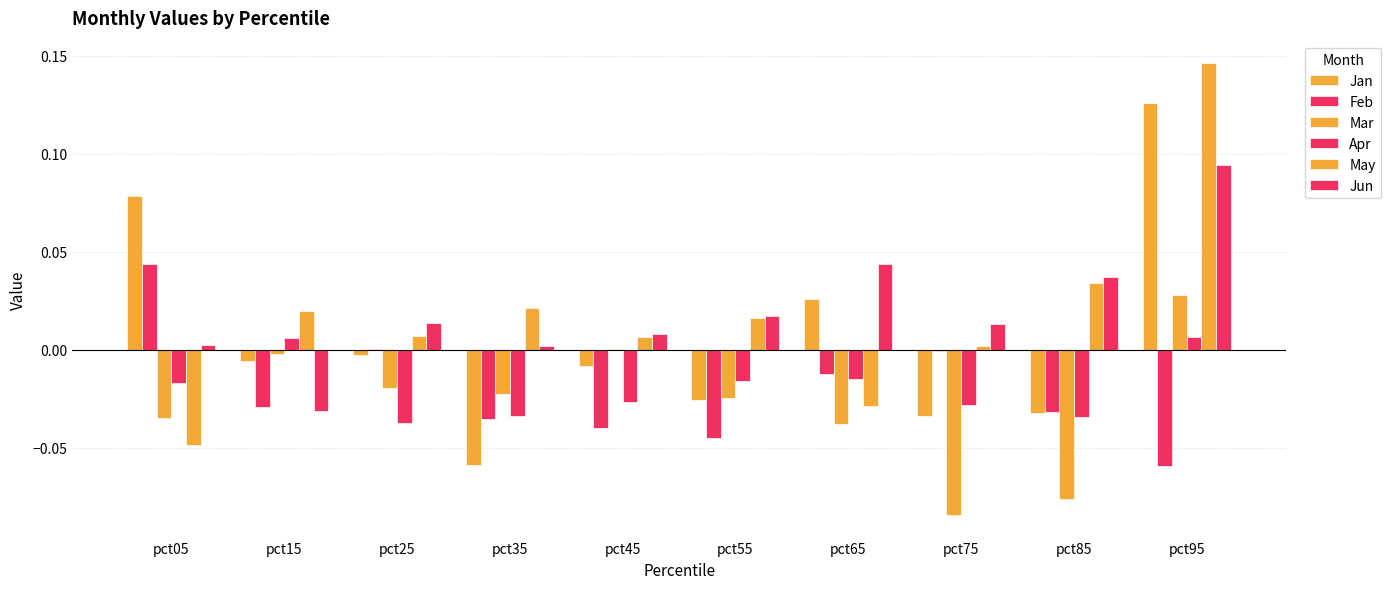

How many groups of bars are there?

10